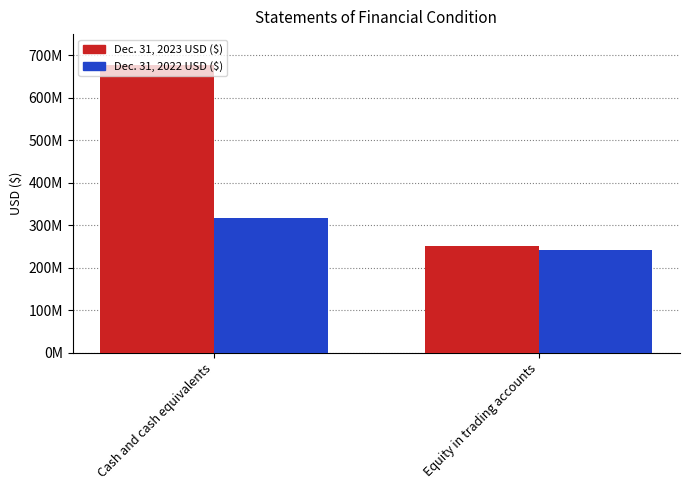

At which category does the chart reach its minimum across all series?

Equity in trading accounts